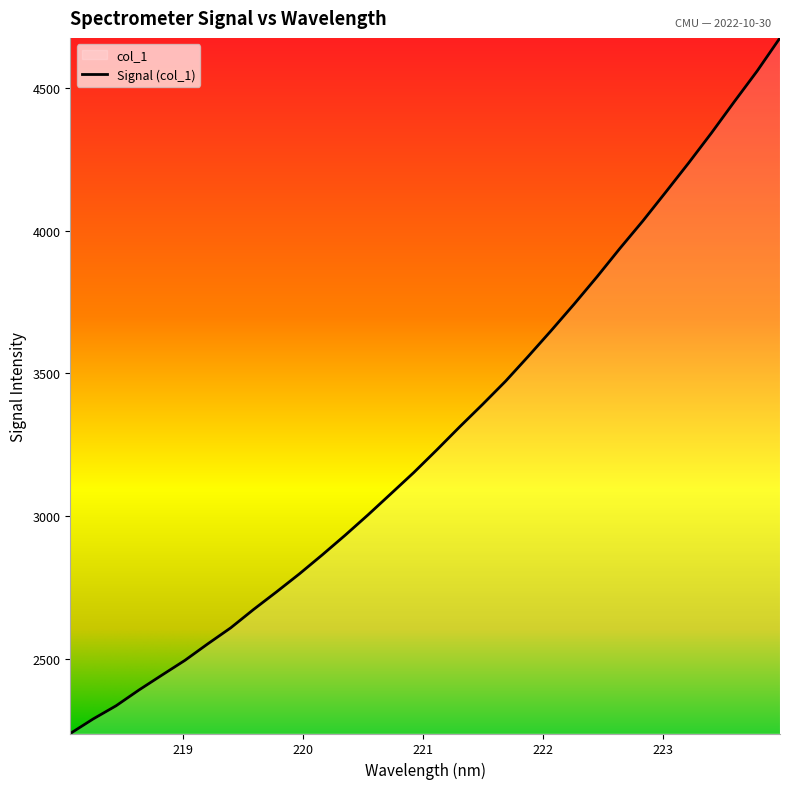

How many lines are shown in the chart?

1